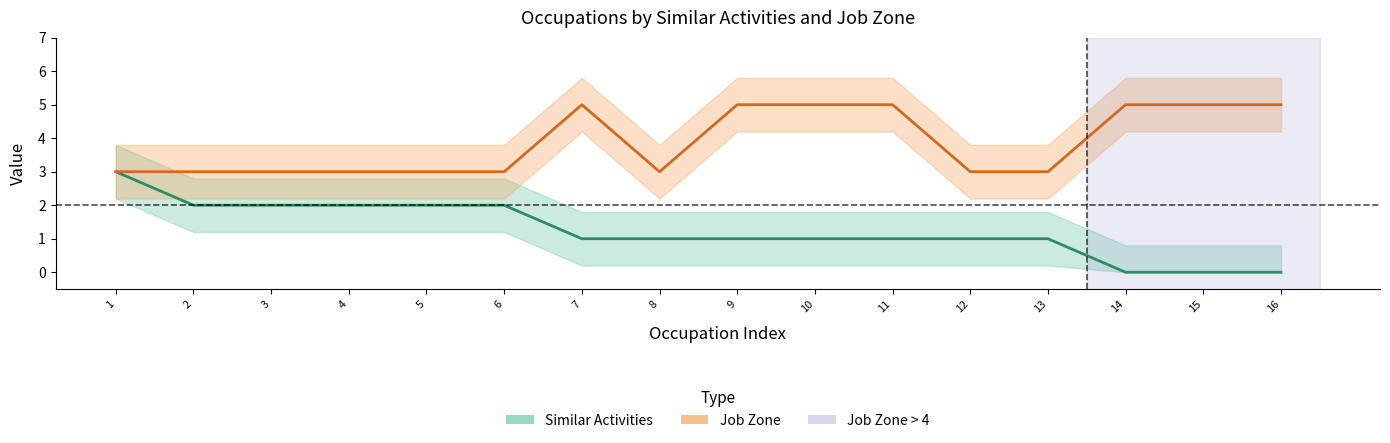

Which series has the largest total across all categories?

Job Zone